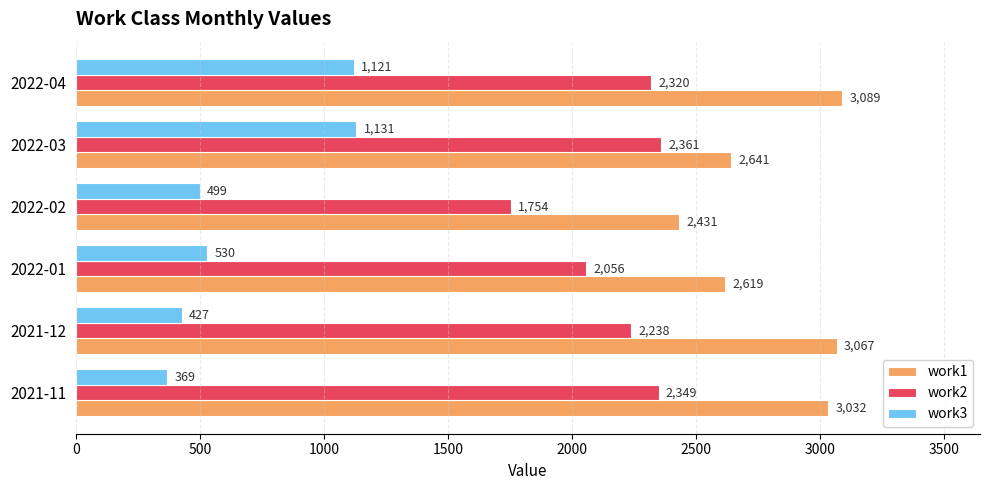

Which series changed the most between 2022-01 and 2022-03?

work3